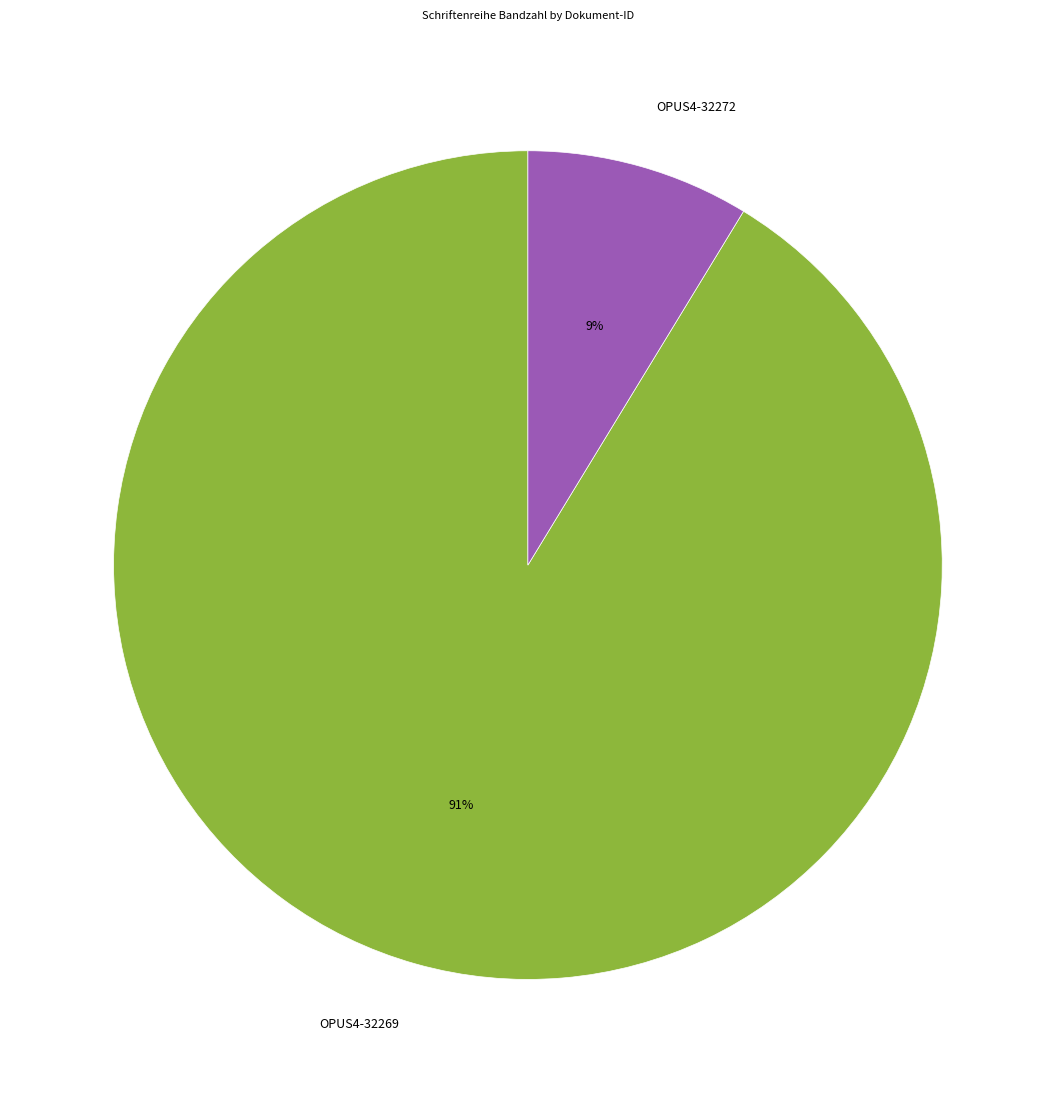

Does OPUS4-32272 represent more than half of the total?

No